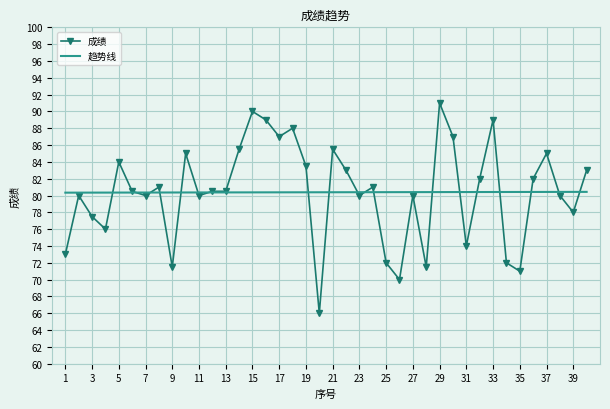

Rank the series by their maximum value, from lowest to highest.

趋势线, 成绩